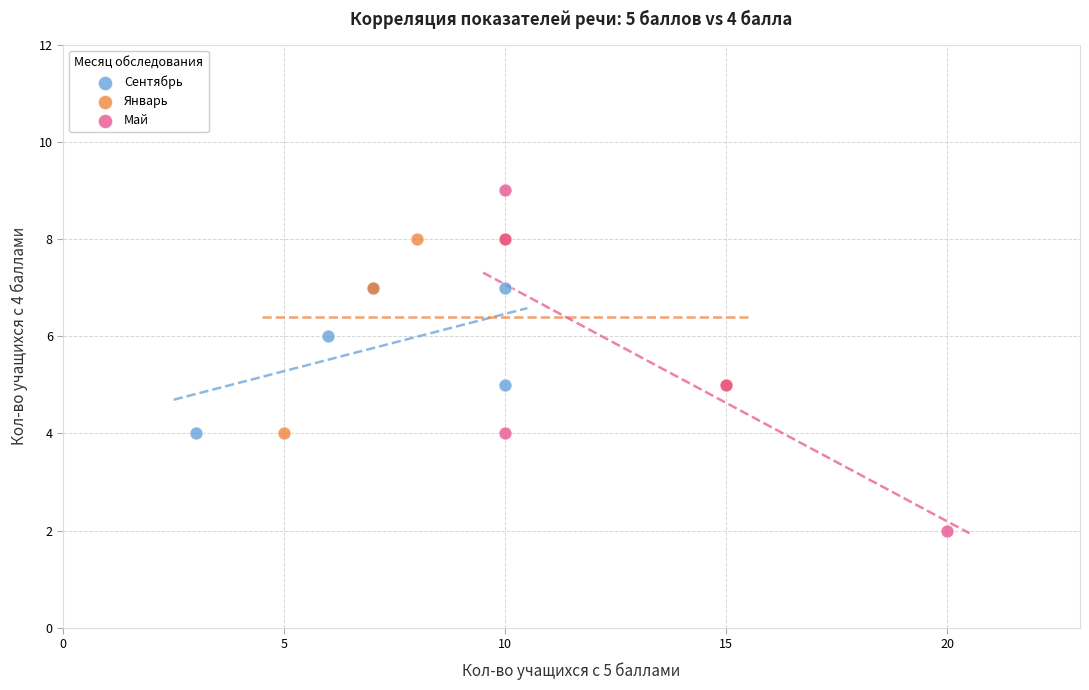

Which series has the largest Y range (max minus min)?

Май